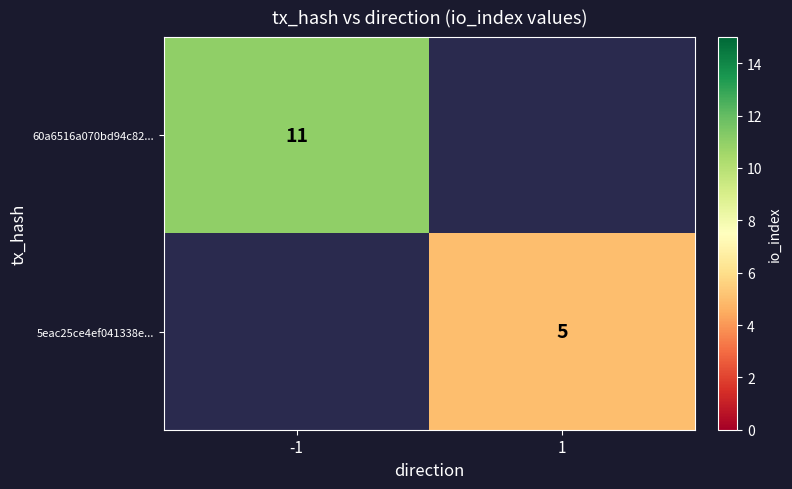

The 60a6516a070bd94c82... series shows 11 at -1. True or false?

True